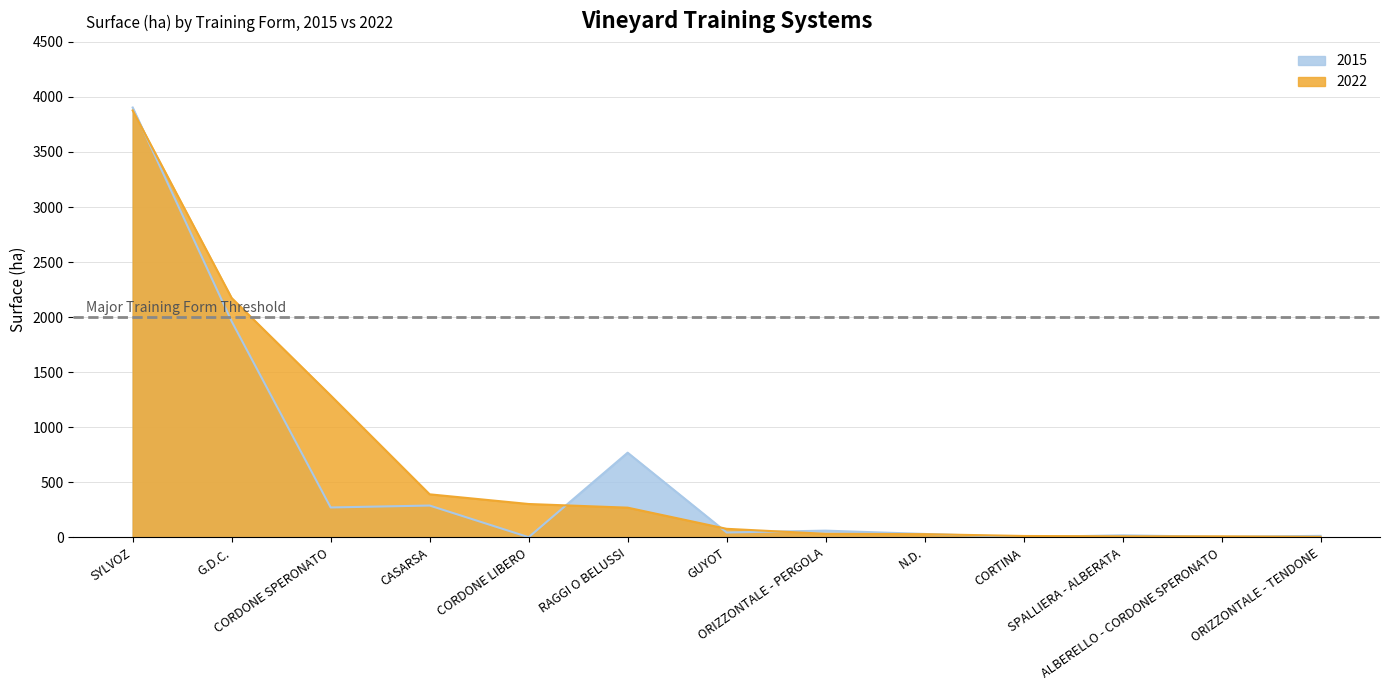

Reading left to right, list all the values displayed in this chart.

2015: 3903.9	1961.7	271.7	289.2	1.7	769.2	44.5	61.3	31.2	2.8	18.8	5.3	13.9
2022: 3877.5	2173.8	1288.9	391.1	303.2	270.0	77.9	32.3	29.4	12.8	9.6	9.4	4.8